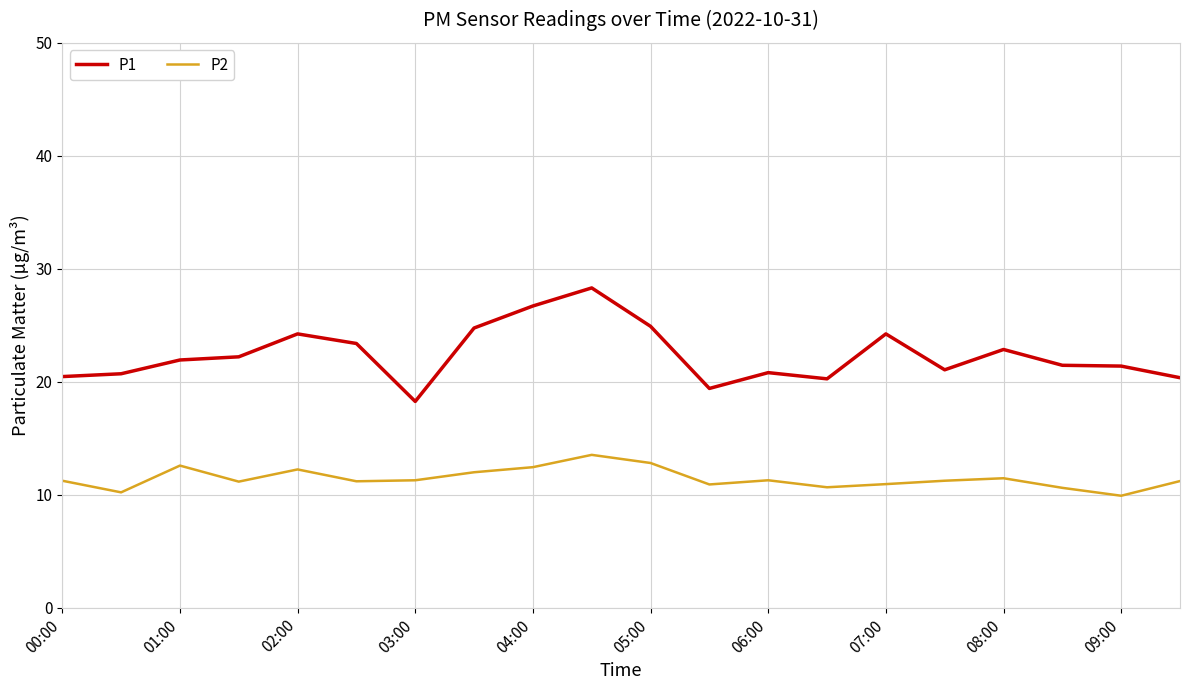

What is the minimum value for P2?

9.9